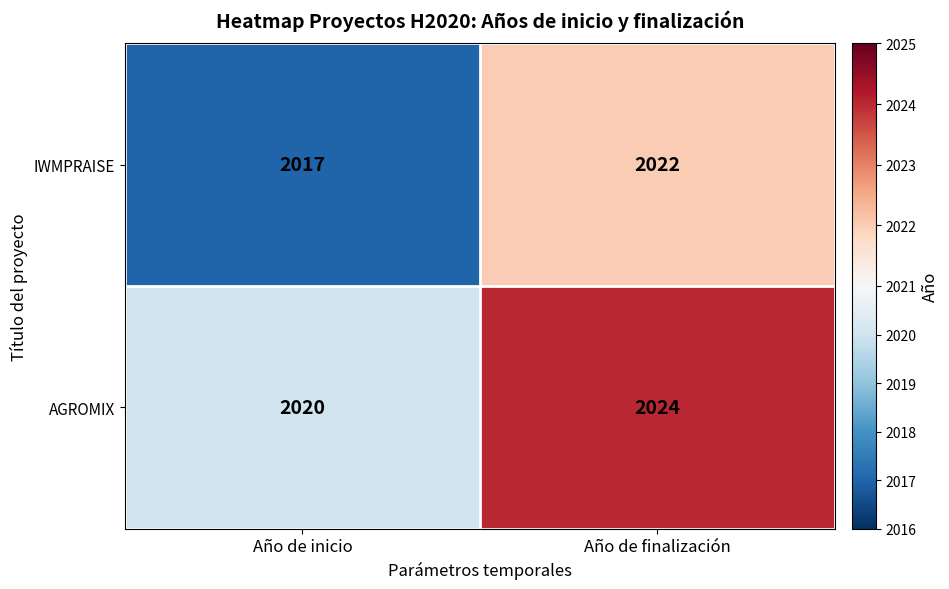

Is it true that IWMPRAISE equals 2022 at Año de finalización?

True